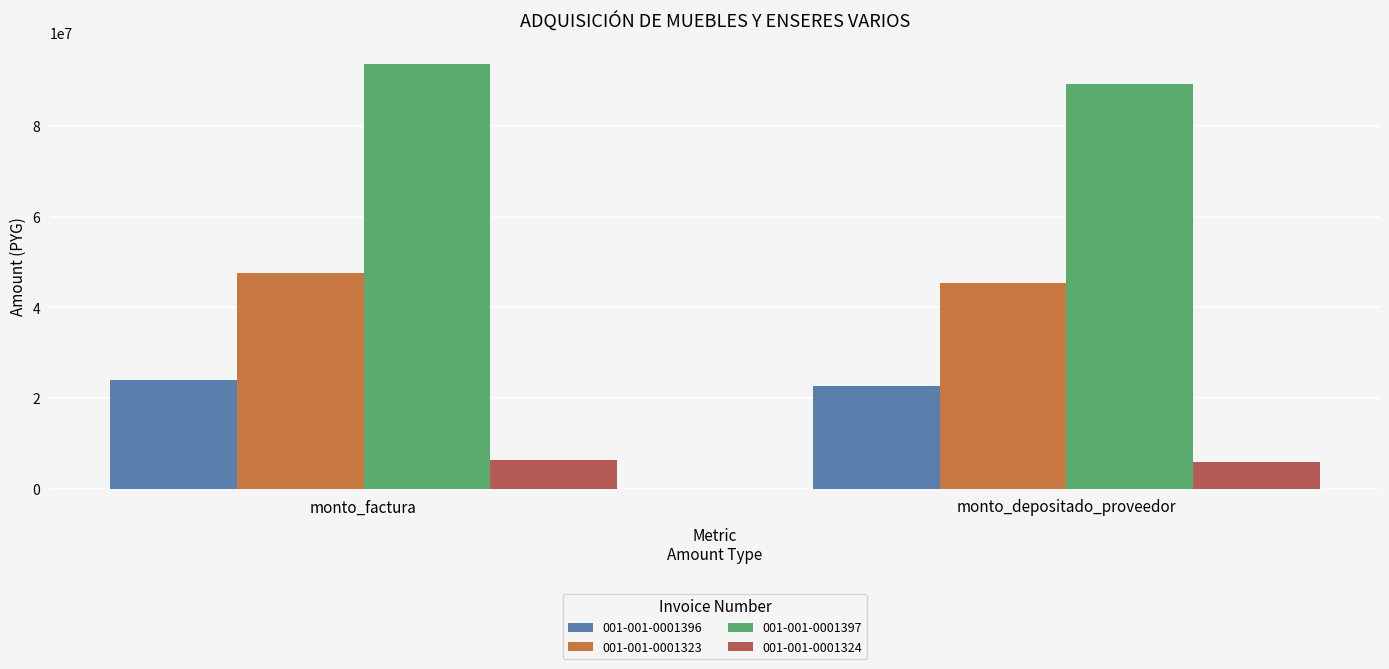

What are all the series names shown in the legend?

001-001-0001396, 001-001-0001323, 001-001-0001397, 001-001-0001324